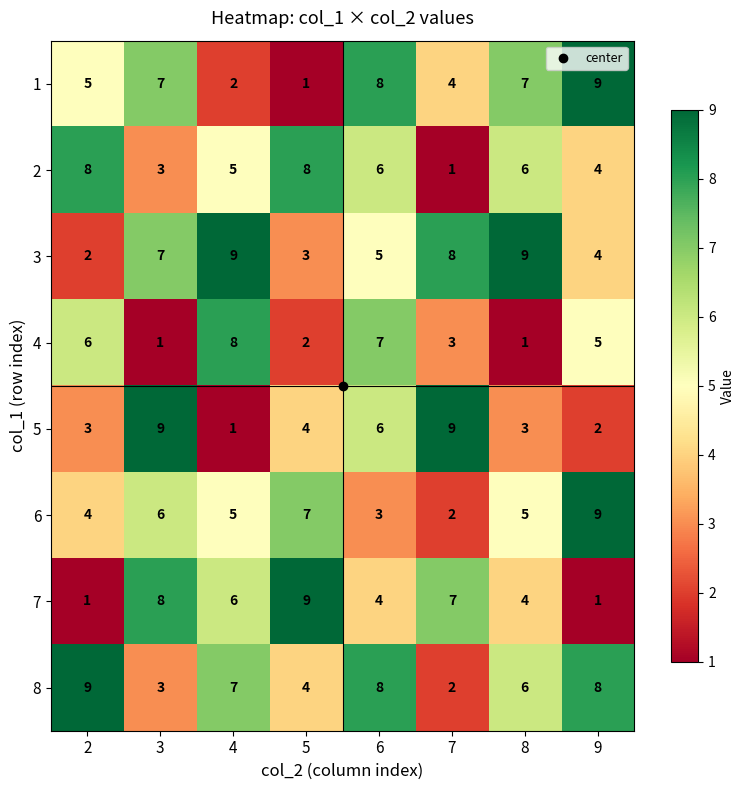

Is it true that 6 equals 10 at 3?

False